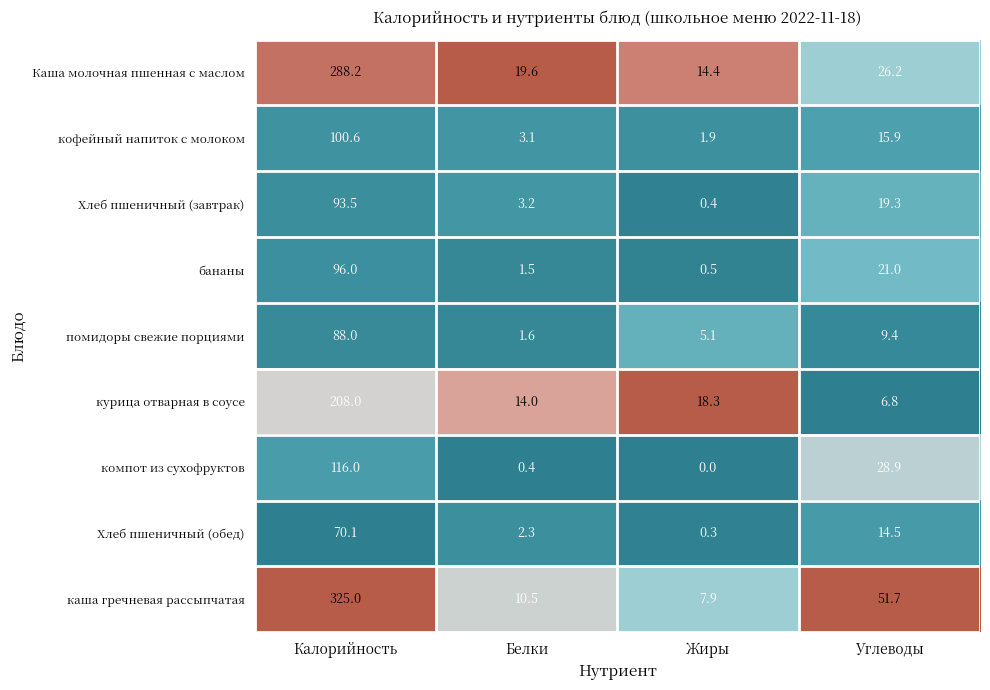

What is the sum of the Хлеб пшеничный (завтрак) values at Белки and Калорийность?

96.7